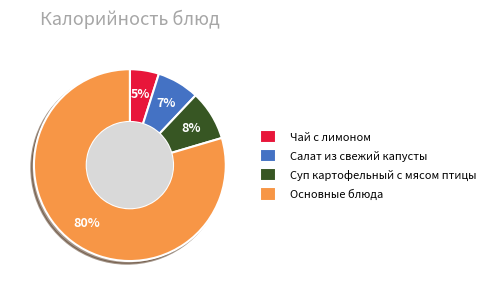

The Чай с лимоном slice represents 5% of the pie. True or false?

True